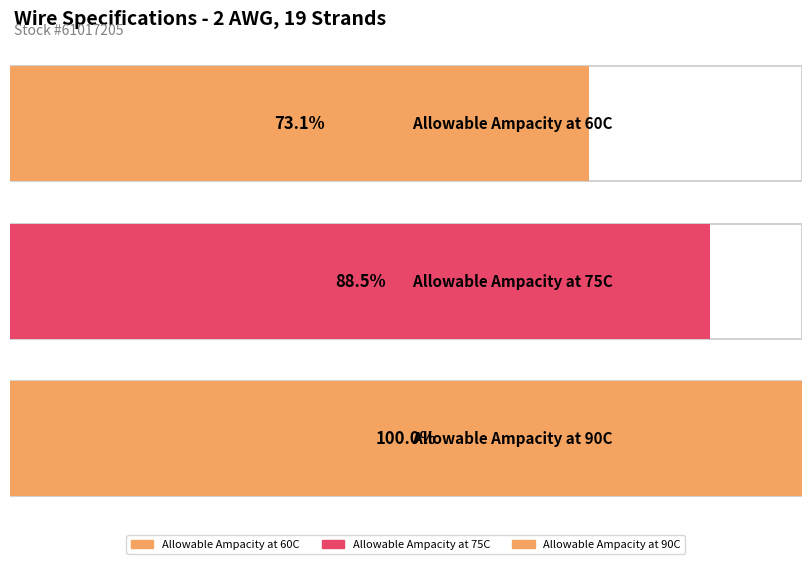

Which label corresponds to the largest value in the chart?

Allowable Ampacity at 90C